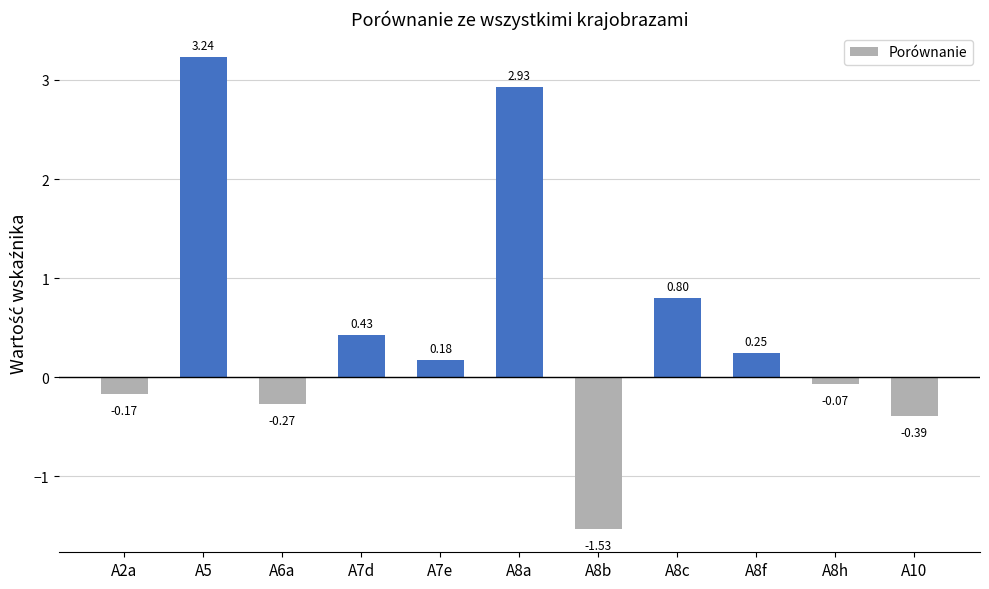

What is the sum of all values?

5.4